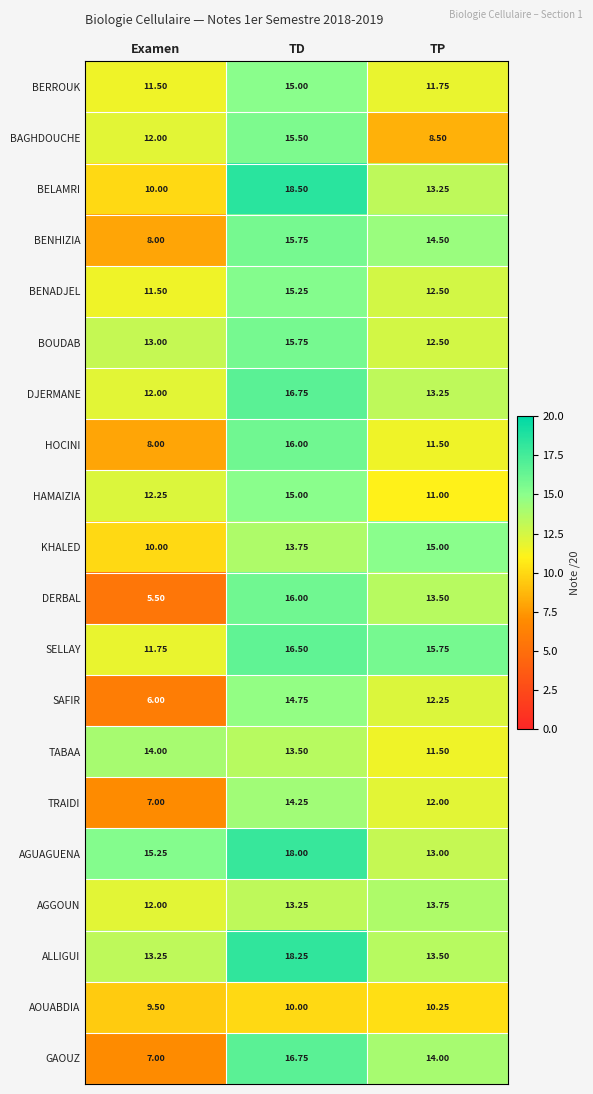

Which category has the highest value across all series?

TD